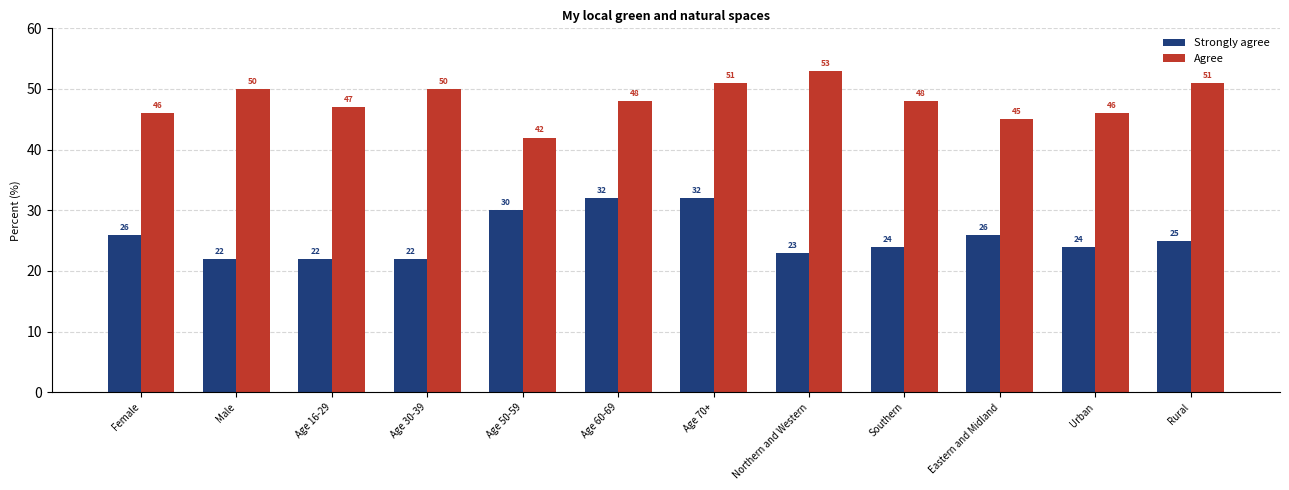

Read the Agree value at Age 16-29.

47